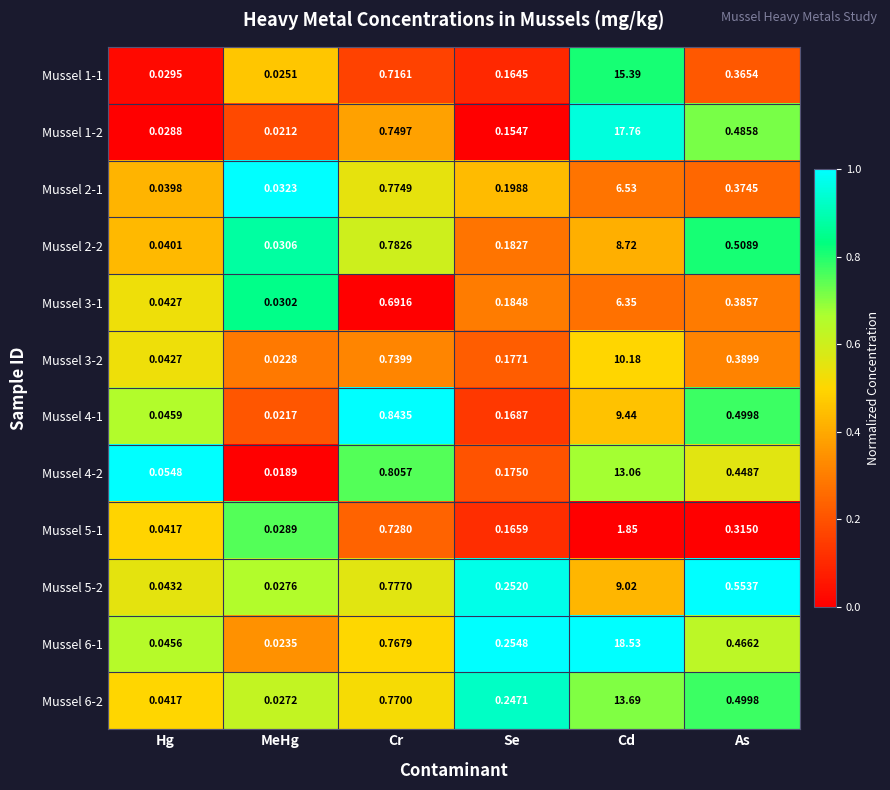

Which series has the largest total across all categories?

Mussel 6-1